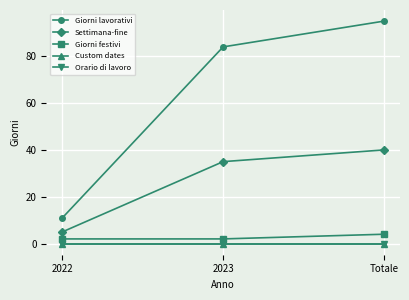

Is this an area chart (filled region under the line)?

No